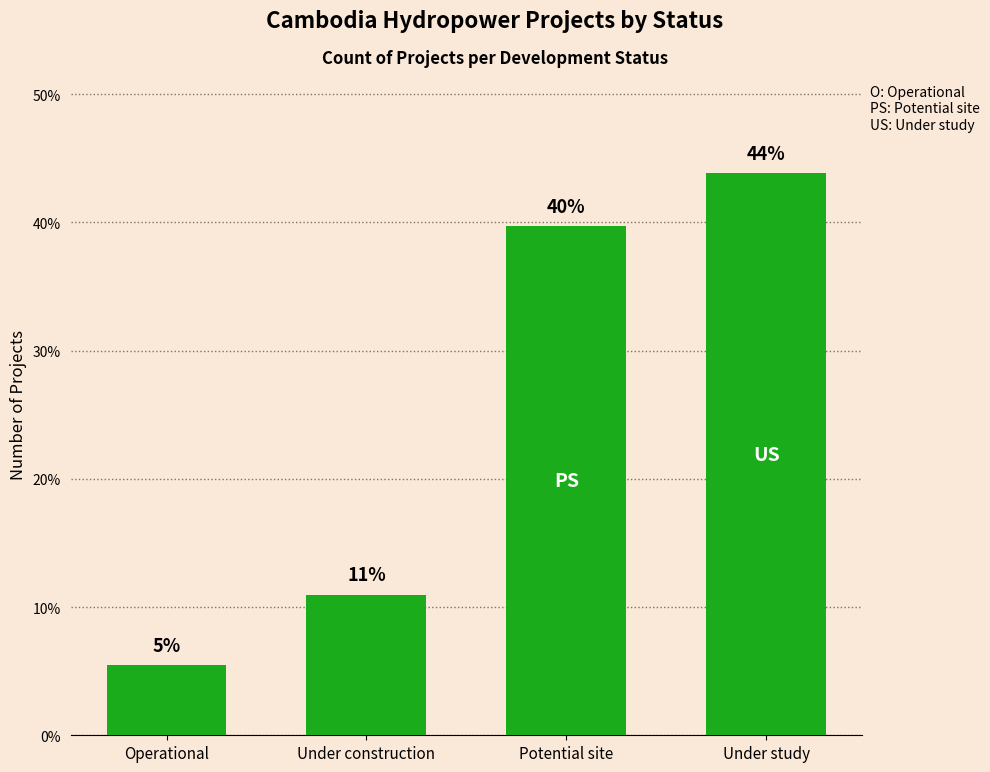

What is the difference between the maximum and minimum values?

38.4